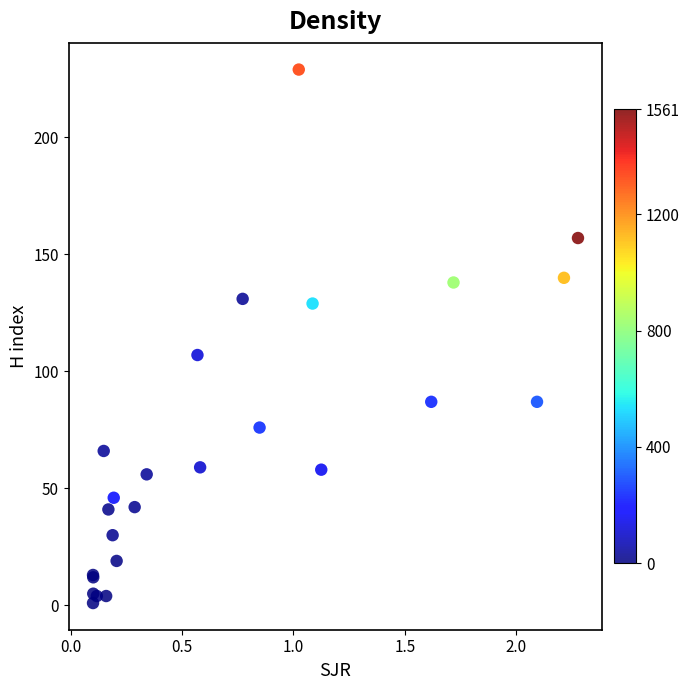

What Y value in the scatter plot is closest to 115?

107